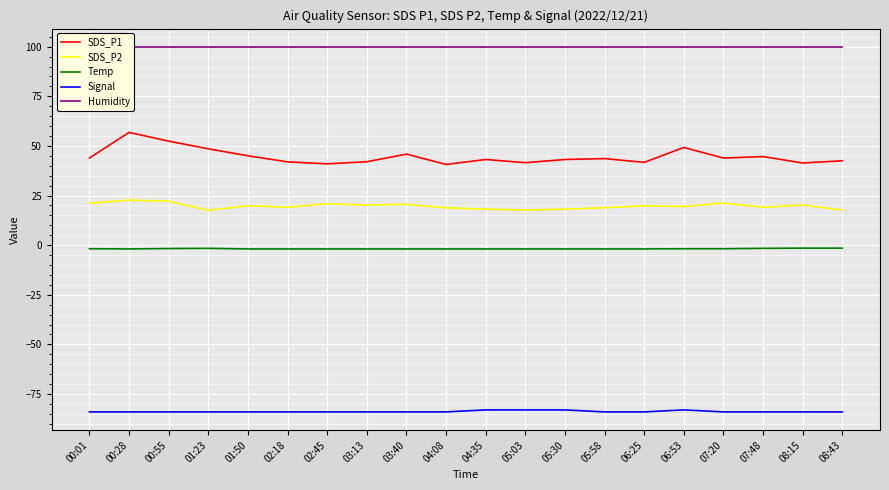

True or false: Humidity and SDS_P2 intersect in this chart.

False